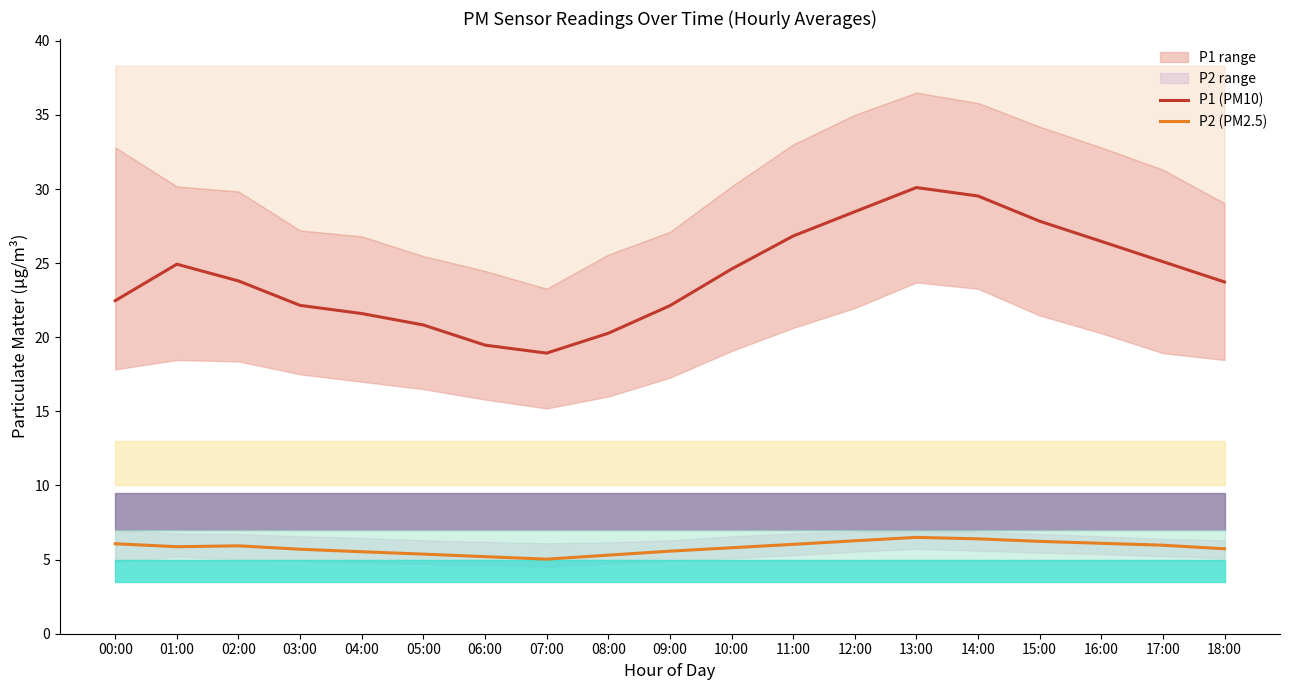

What is the maximum value shown in the chart?

30.1